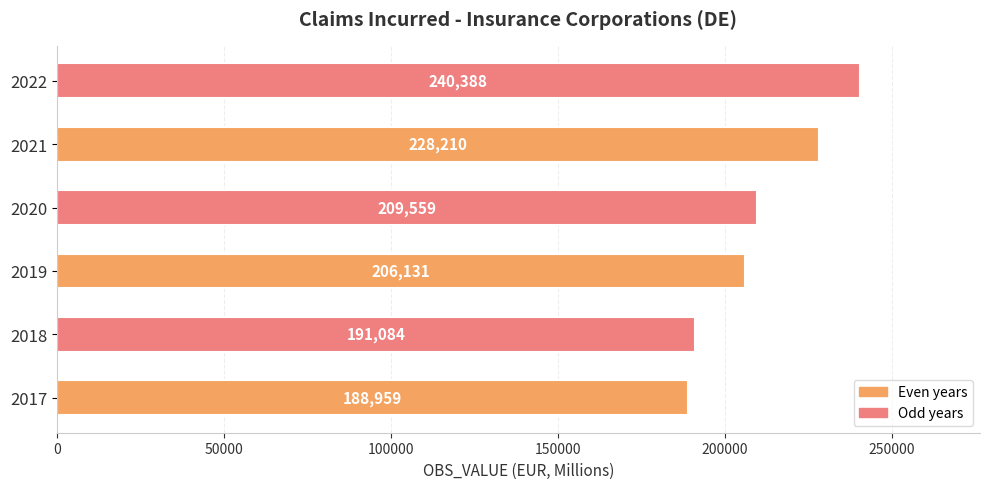

Which has a higher value, 2017 or 2018?

2018